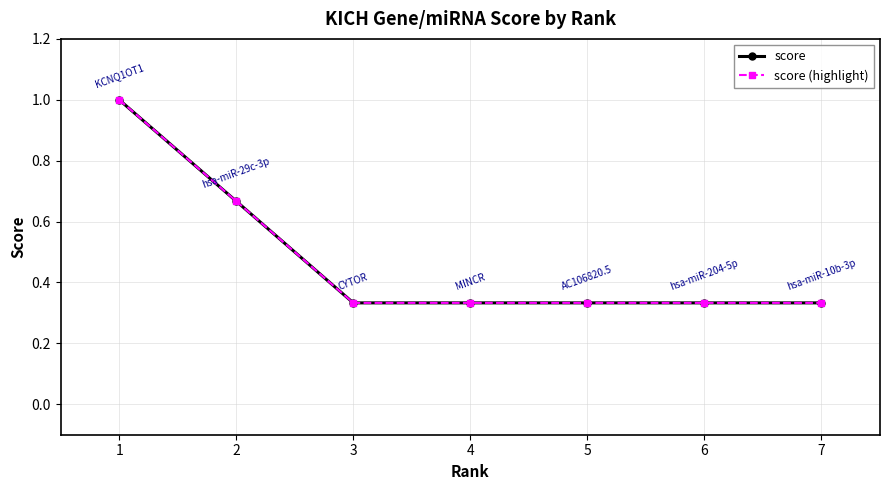

The score series shows 0.5 at 6. True or false?

False